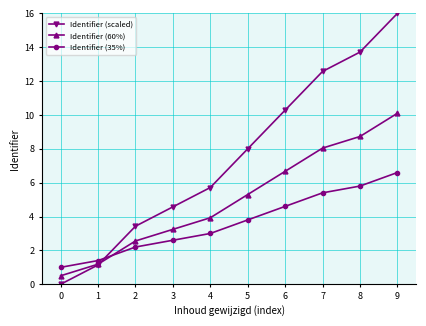

The Identifier (scaled) series shows 9.1 at 9. True or false?

False